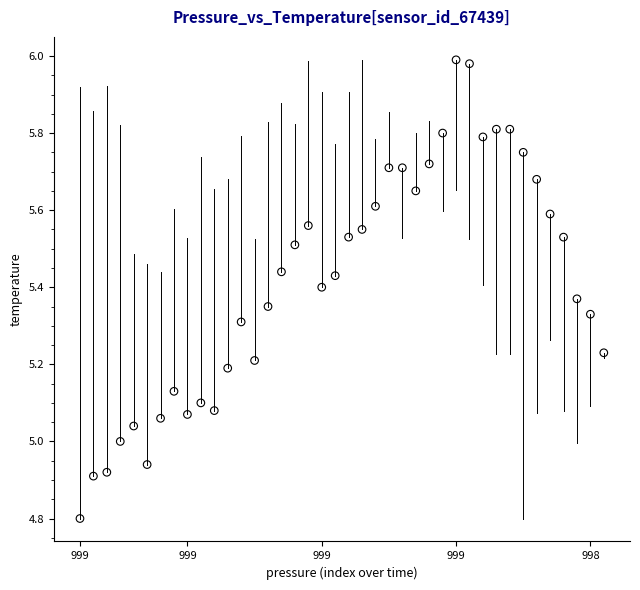

What is the range of Y values (max minus min)?

1.2